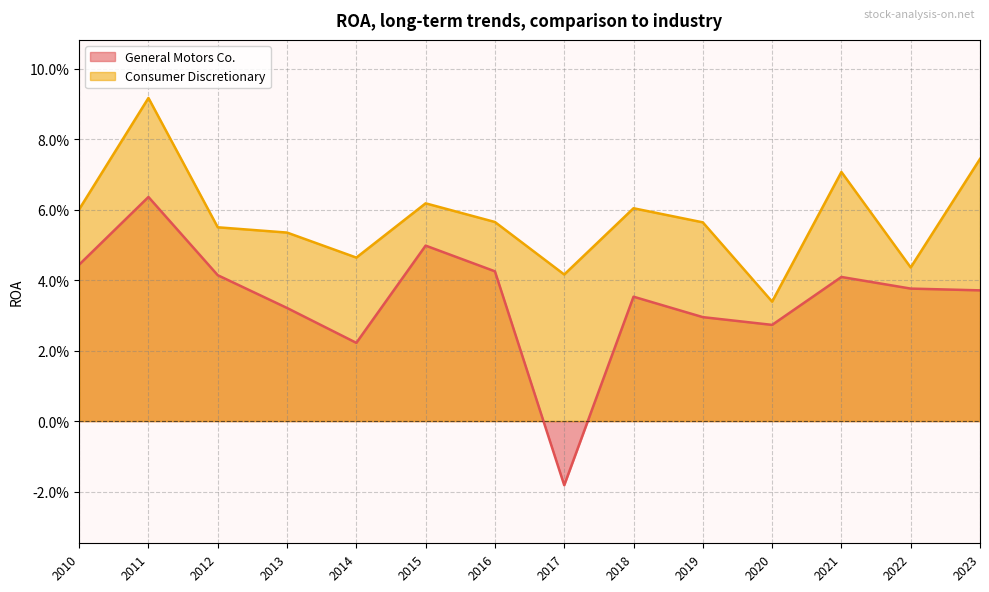

True or false: General Motors Co. and Consumer Discretionary intersect in this chart.

False